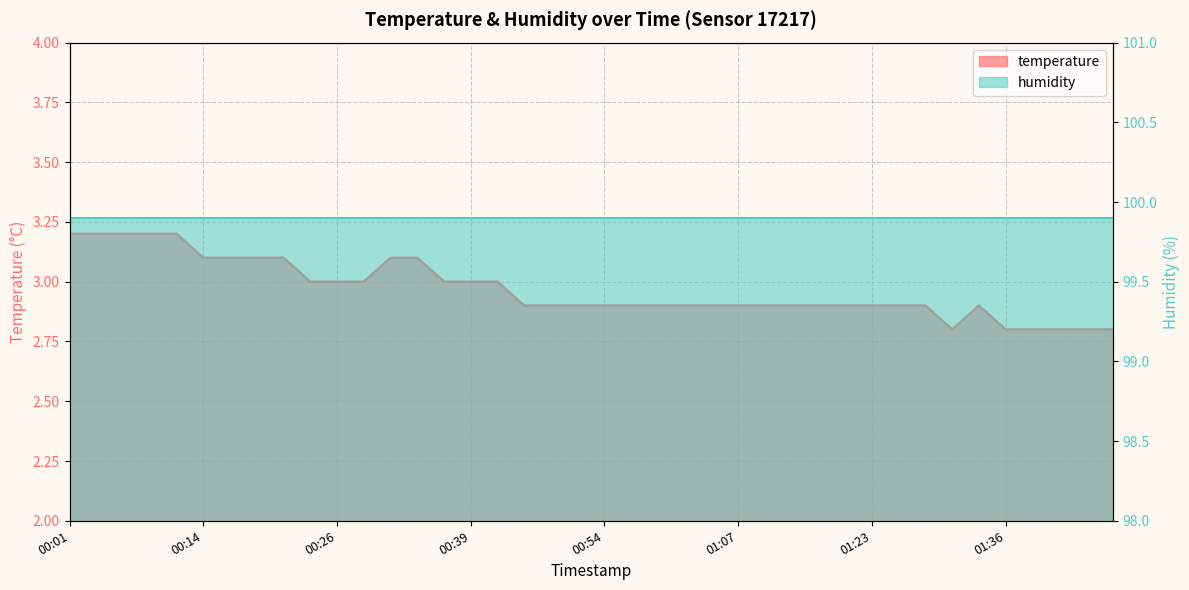

Between 01:04 and 00:29, which is larger?

00:29